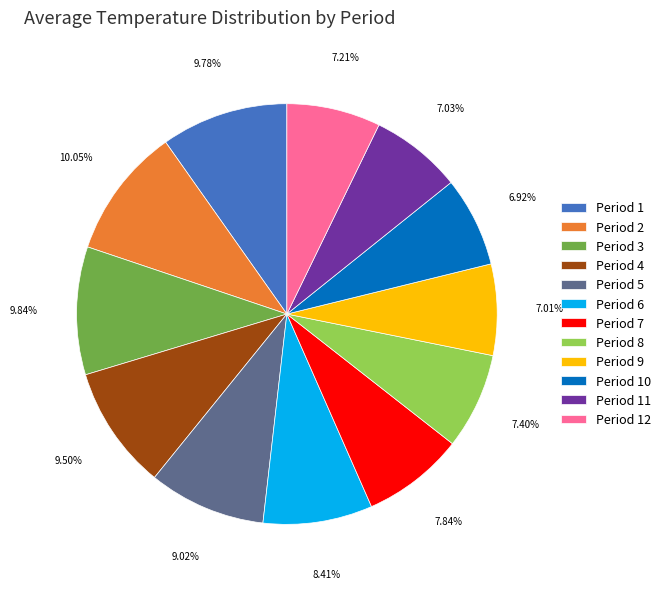

Does Period 4 account for over 50% of the chart?

No